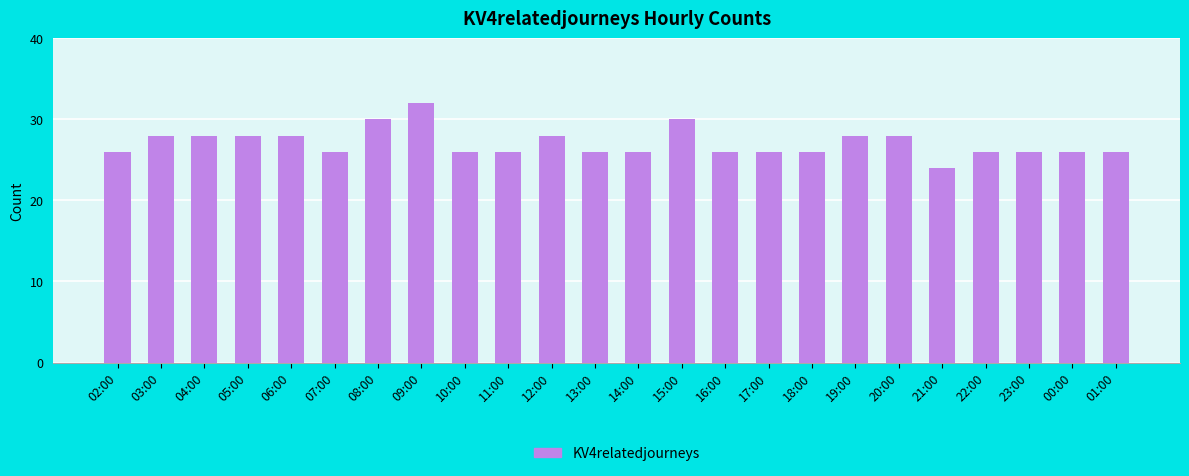

What is the sum of all values?

650